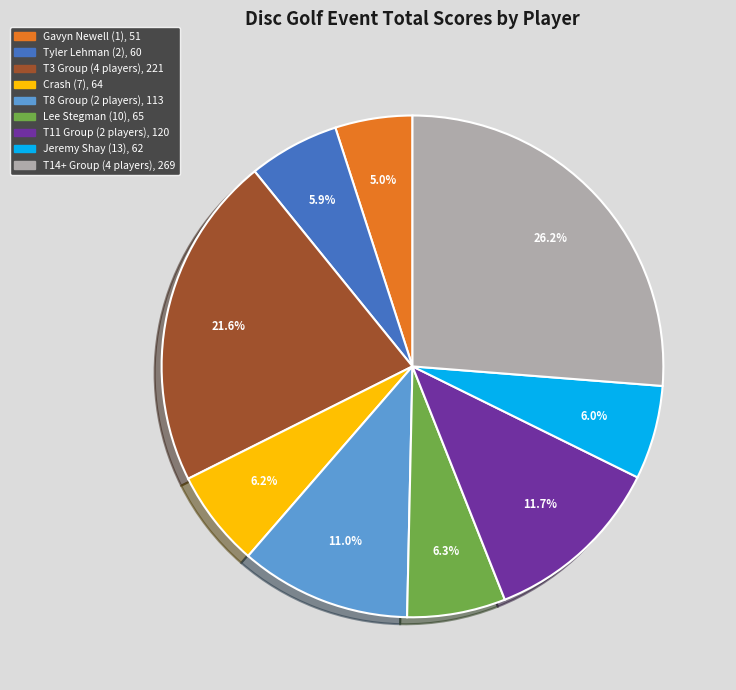

To the nearest percent, what is the average slice percentage?

11%